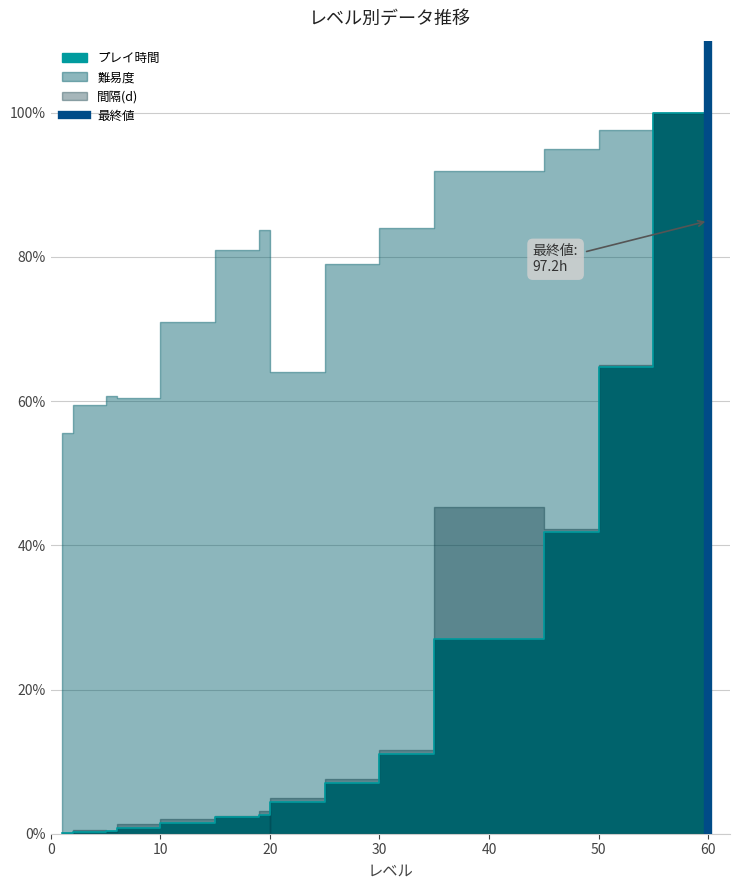

True or false: the data shows 1 at 60.

False